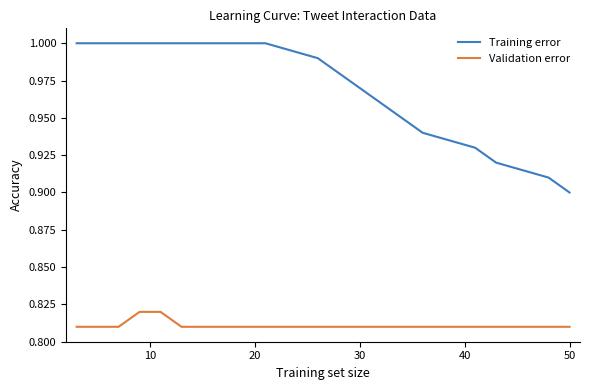

Which series has the largest total across all categories?

Training error